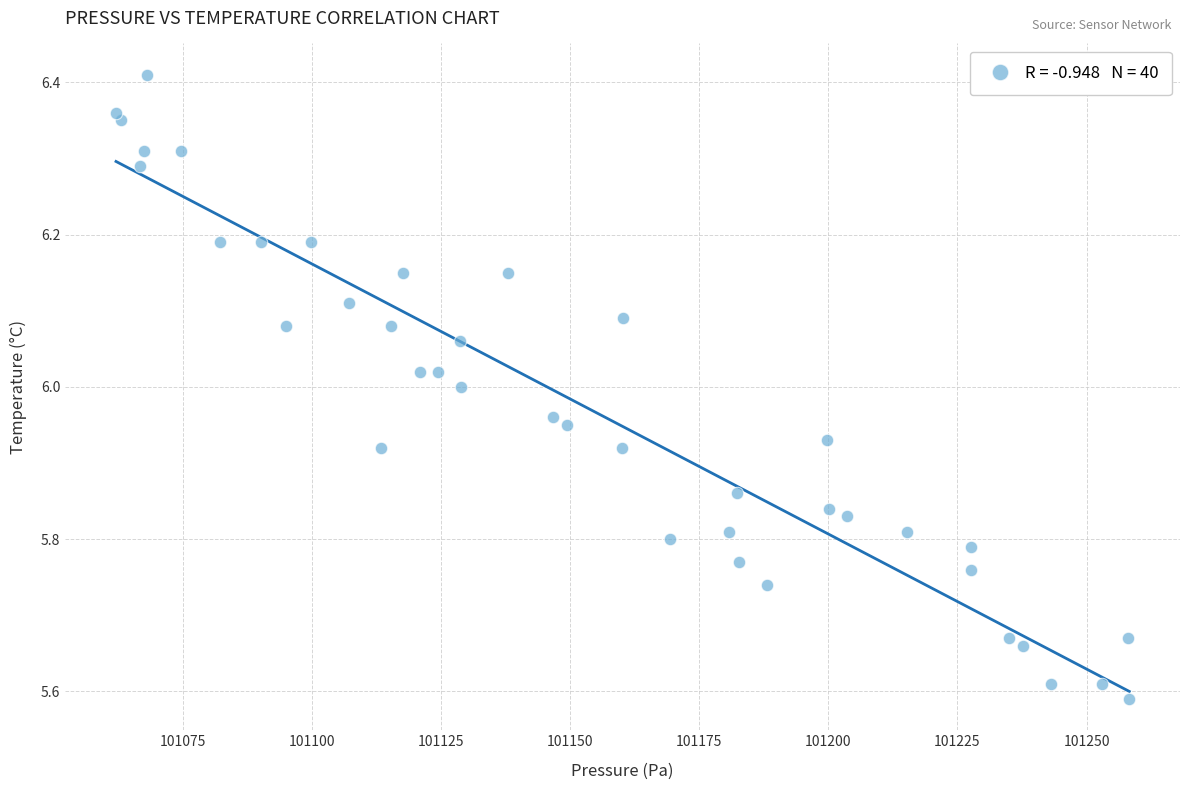

What is the range of X values (max minus min)?

196.2